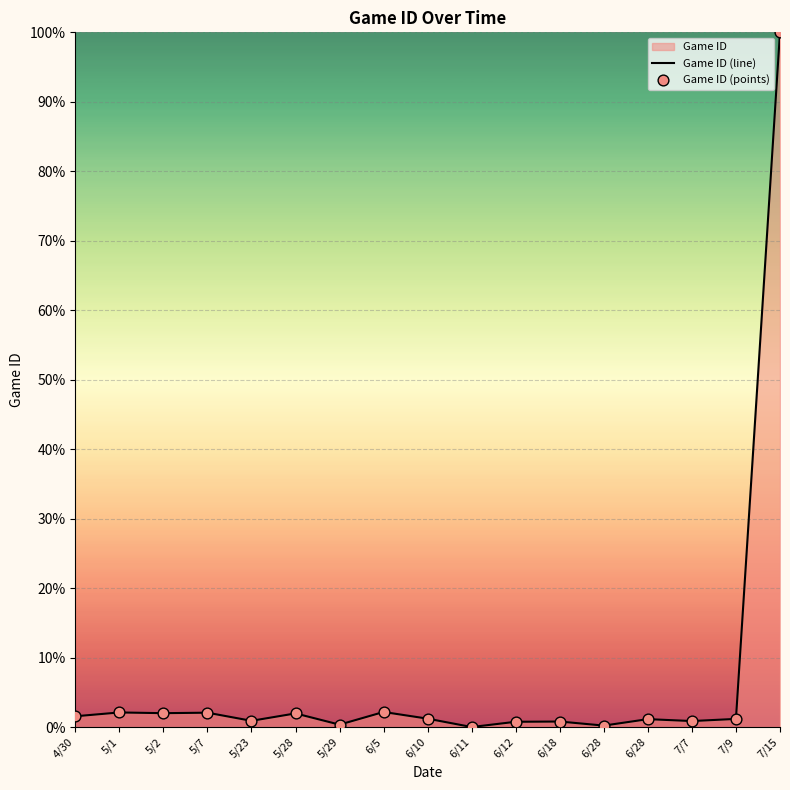

Which series reaches the maximum Y coordinate?

Game ID (line)